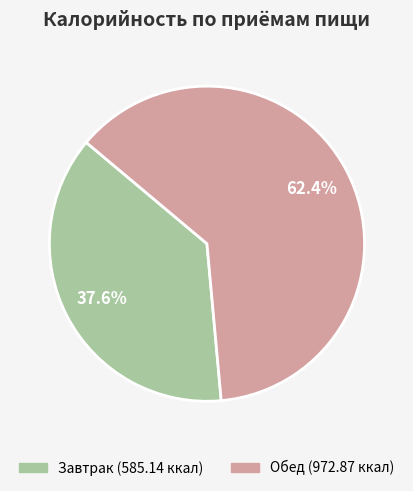

The Завтрак slice represents 52% of the pie. True or false?

False